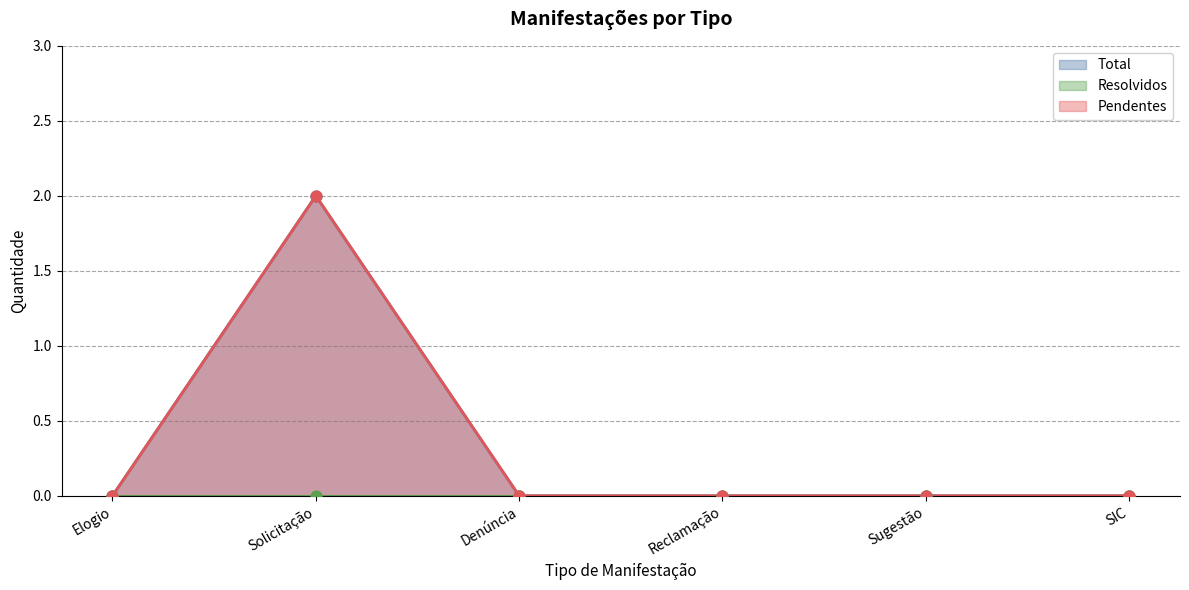

At how many categories does at least one series exceed 1?

1